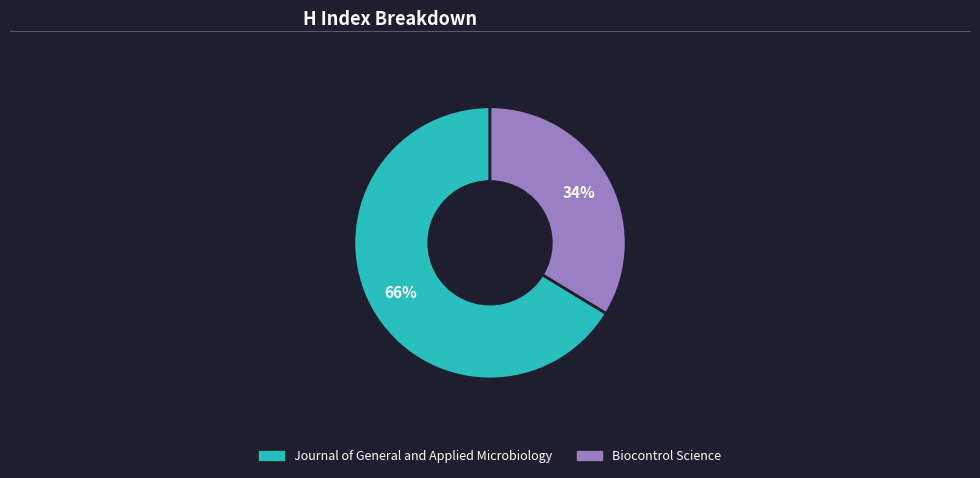

What percentage is the Biocontrol Science slice, to the nearest percent?

34%